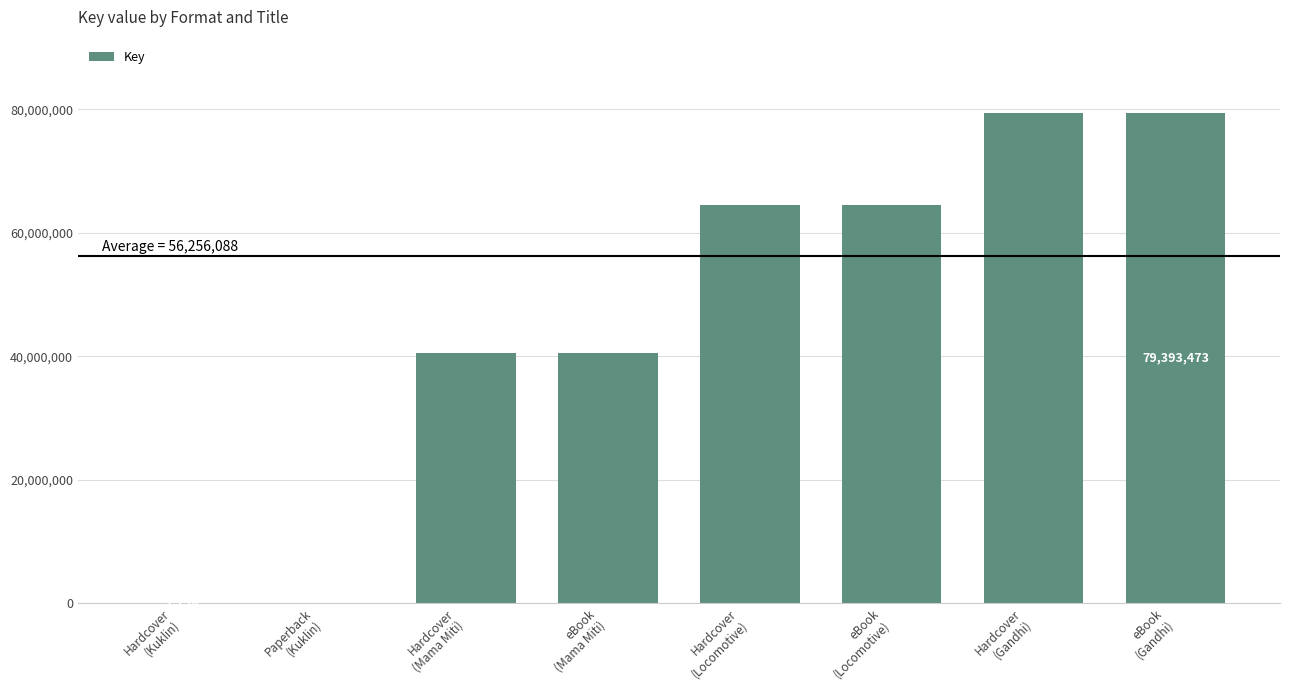

How many categories are shown in the chart?

8